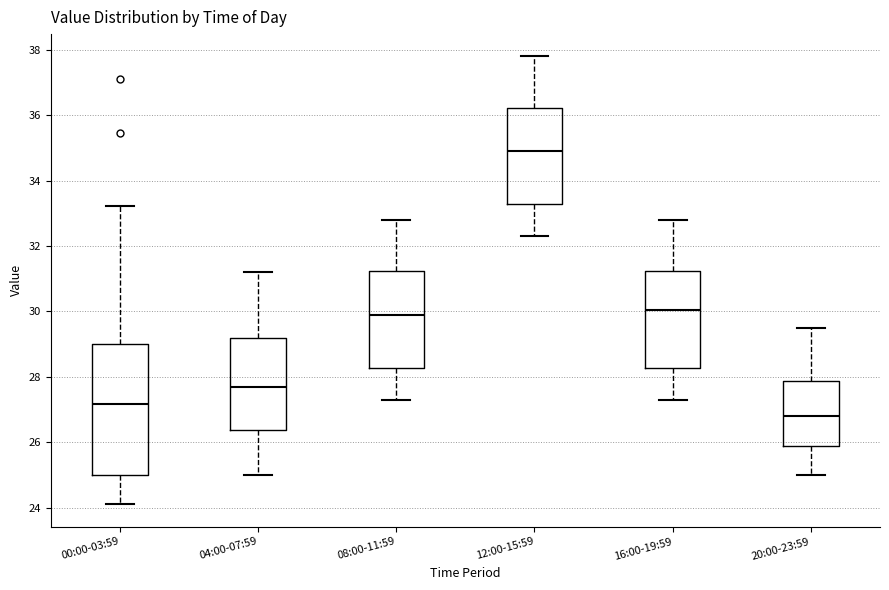

Which box's median line is the highest?

12:00-15:59